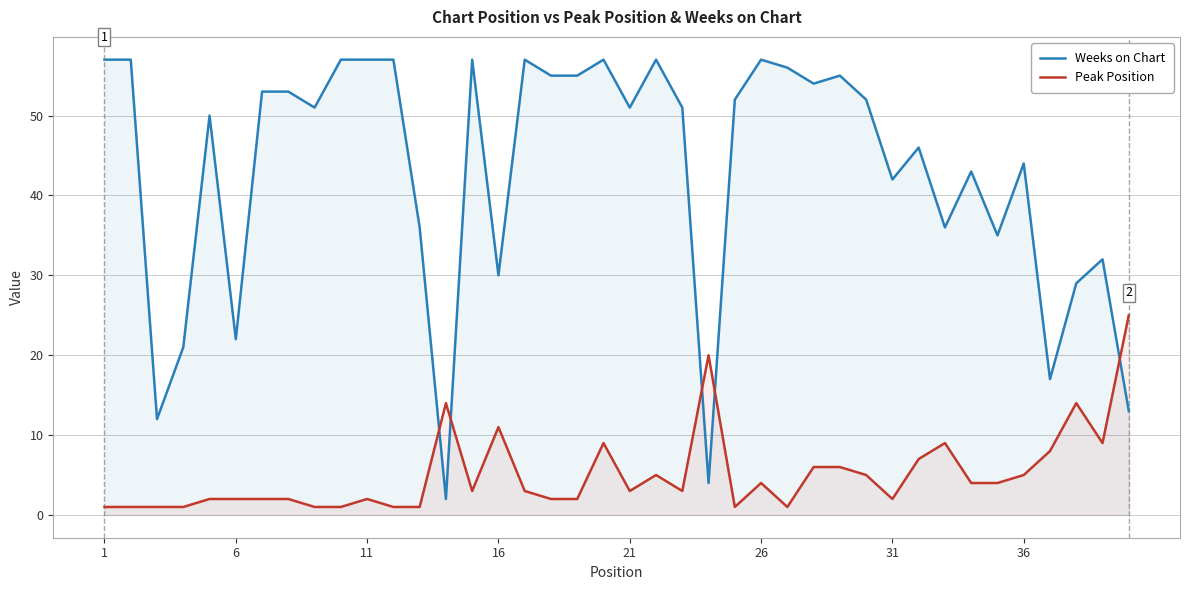

Which series has the largest total across all categories?

Weeks on Chart